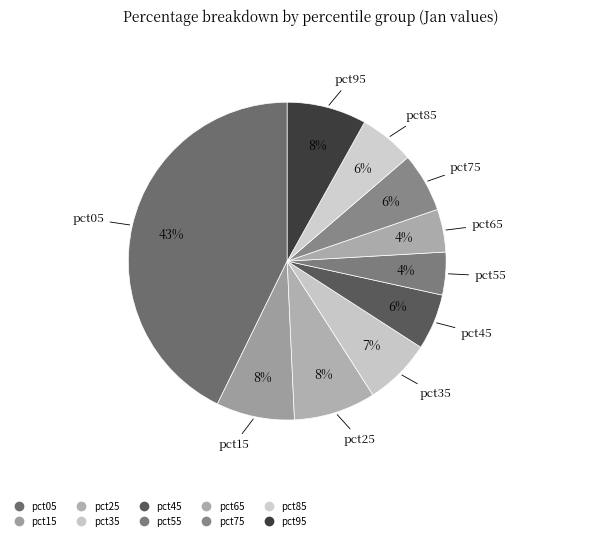

How many segments does this pie chart have?

10